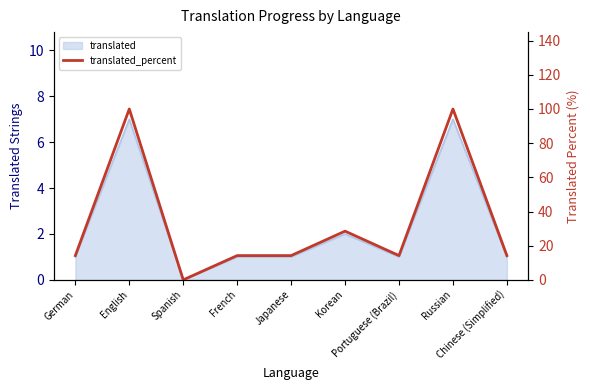

Which label corresponds to the smallest value in the chart?

Spanish